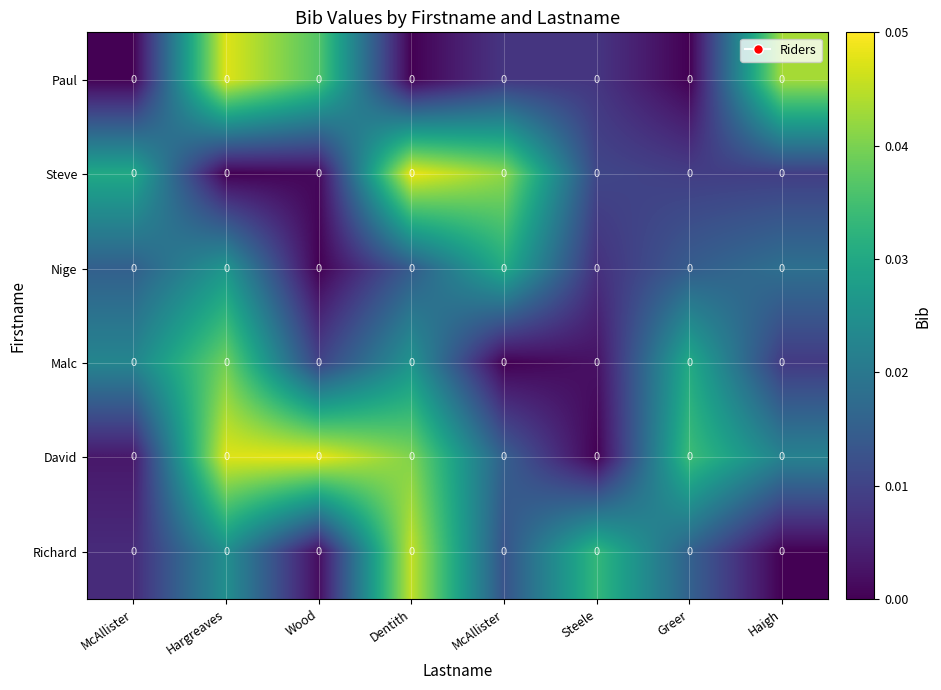

List the series in order of their peak value, lowest first.

Nige, Malc, Richard, Paul, David, Steve